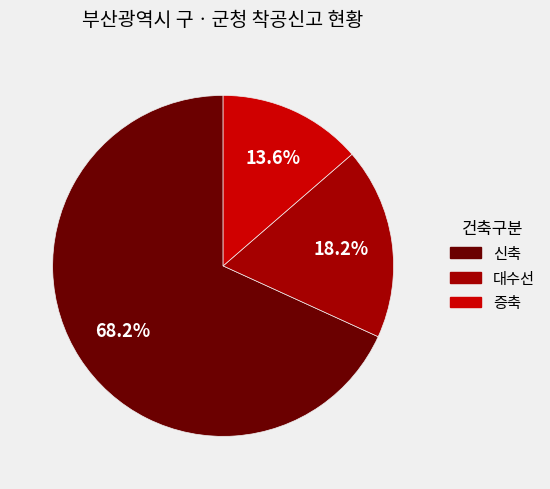

Between 신축 and 증축, which is larger?

신축